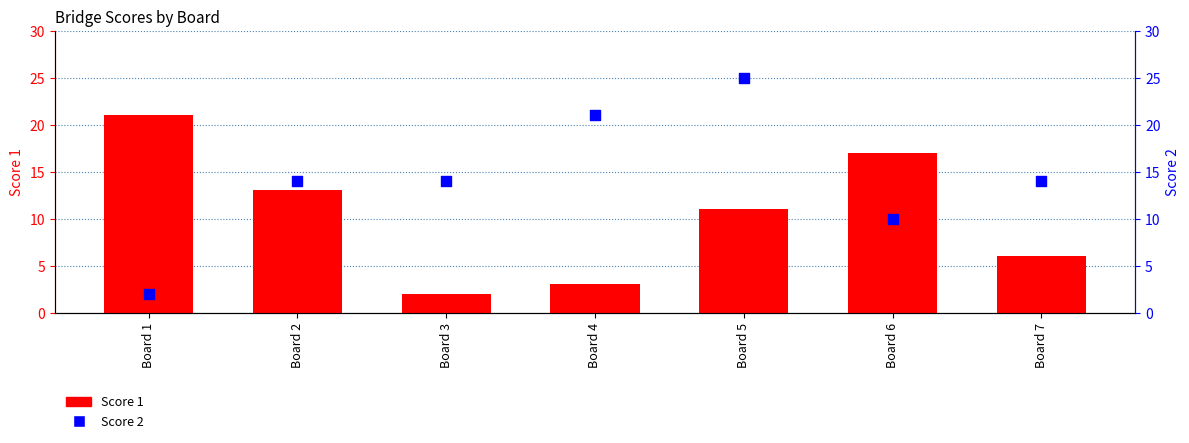

Which series has the largest total across all categories?

Score 2